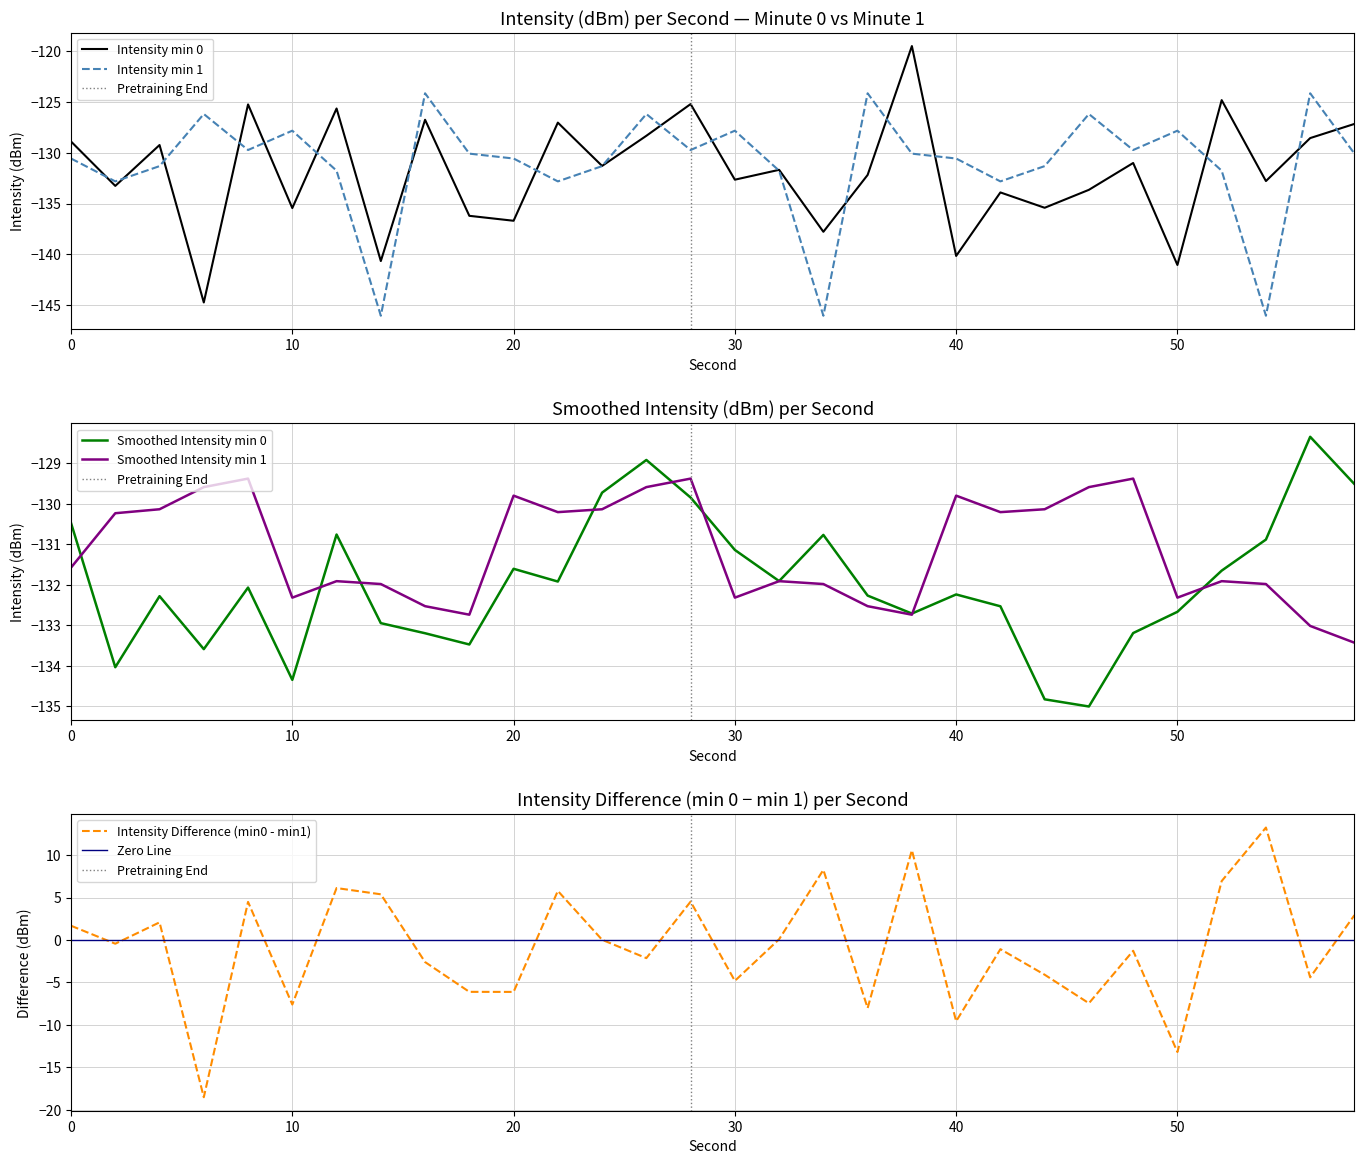

What is the average value of the intensity(dBm) min0 series?

-131.9